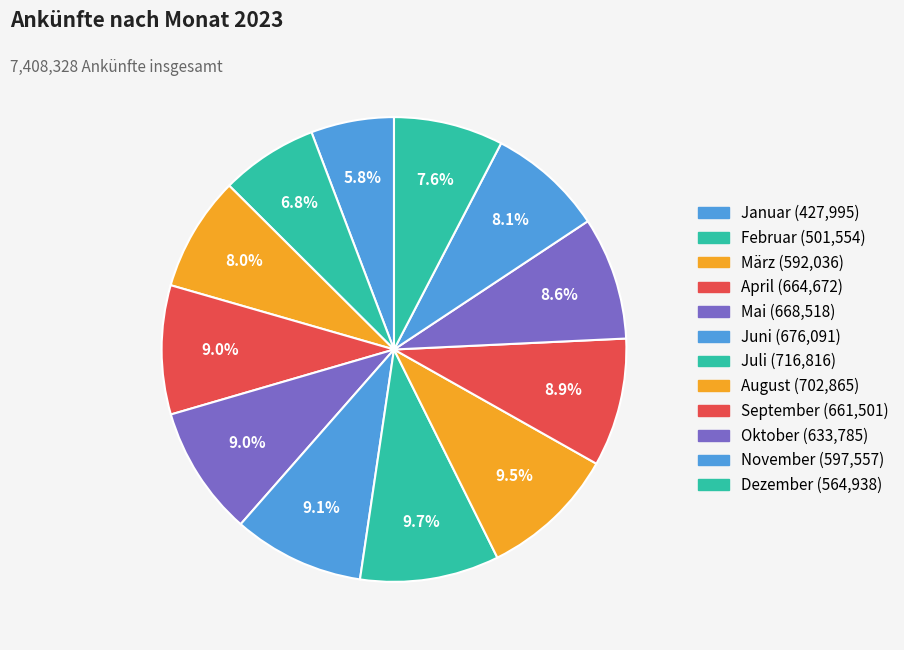

Rank the categories by value from highest to lowest.

Juli, August, Juni, Mai, April, September, Oktober, November, März, Dezember, Februar, Januar